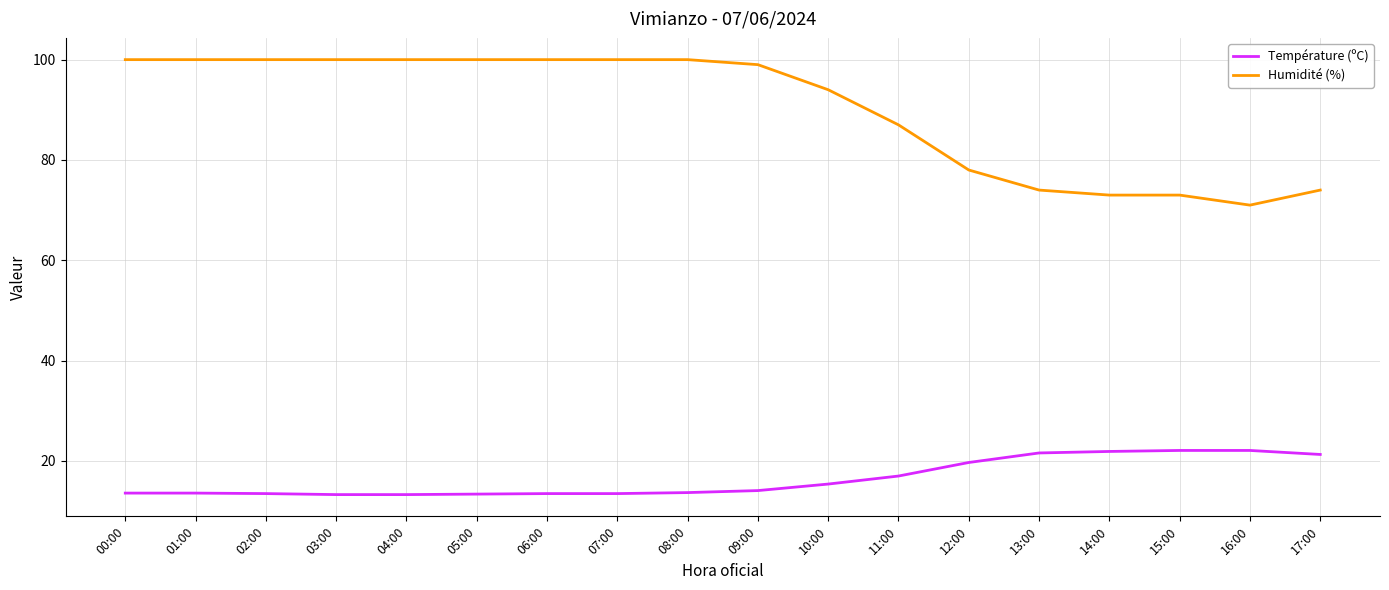

List the series in order of their peak value, highest first.

Humidité (%), Température (ºC)